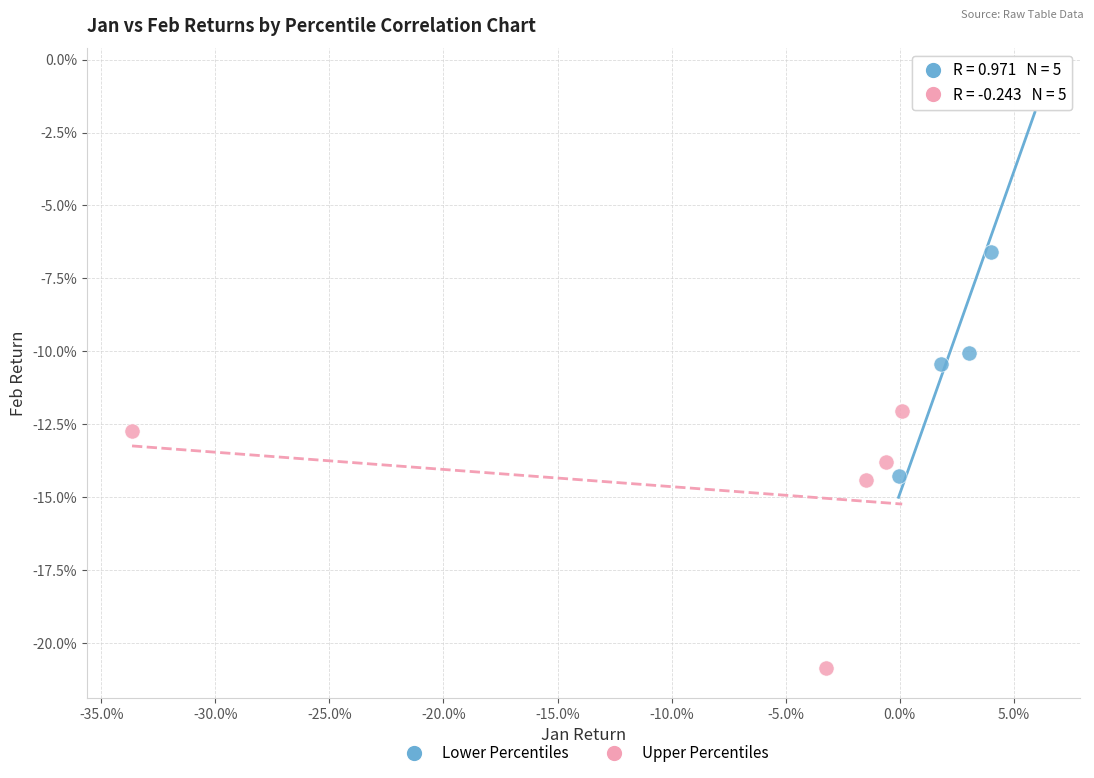

What are all the series names shown in the legend?

Lower Percentiles, Upper Percentiles